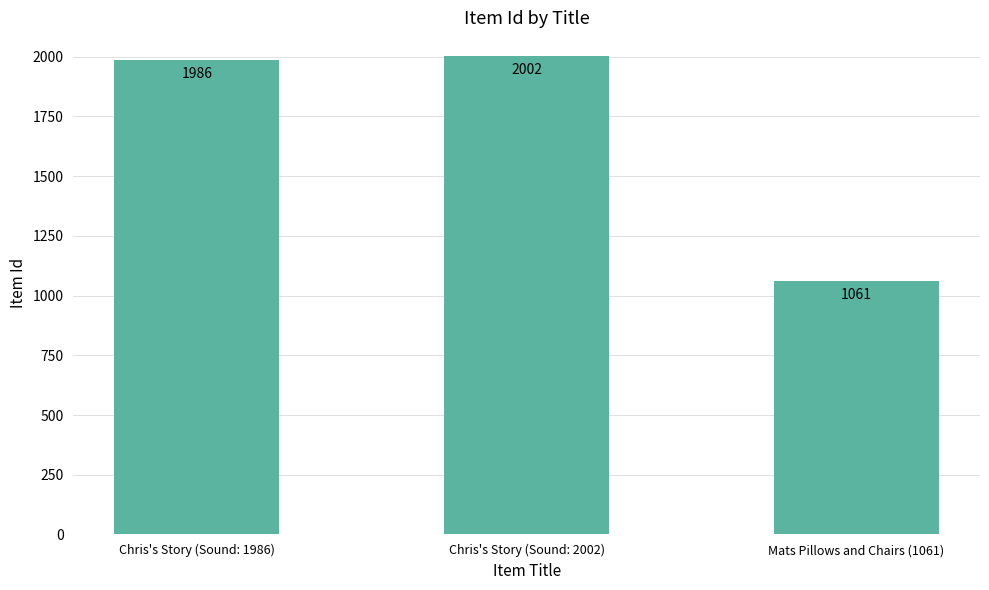

What is the ratio of the value at Chris's Story (Sound: 2002) to the value at Chris's Story (Sound: 1986)?

1.0